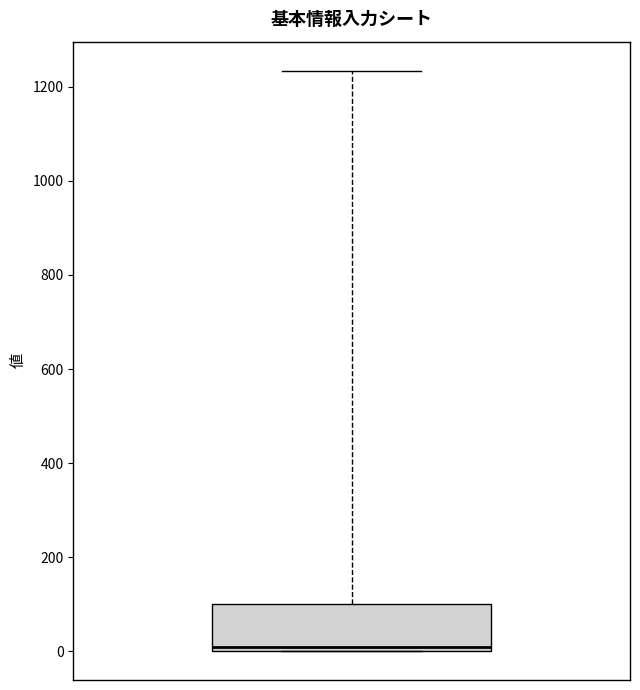

Read this box plot against the y-axis: the position of the median line, the range covered by the box, and the ends of both whiskers. The values are not printed on the chart, so give them approximately, as read against the axis.

median 20, box 0 to 100, whiskers 0 to 1240